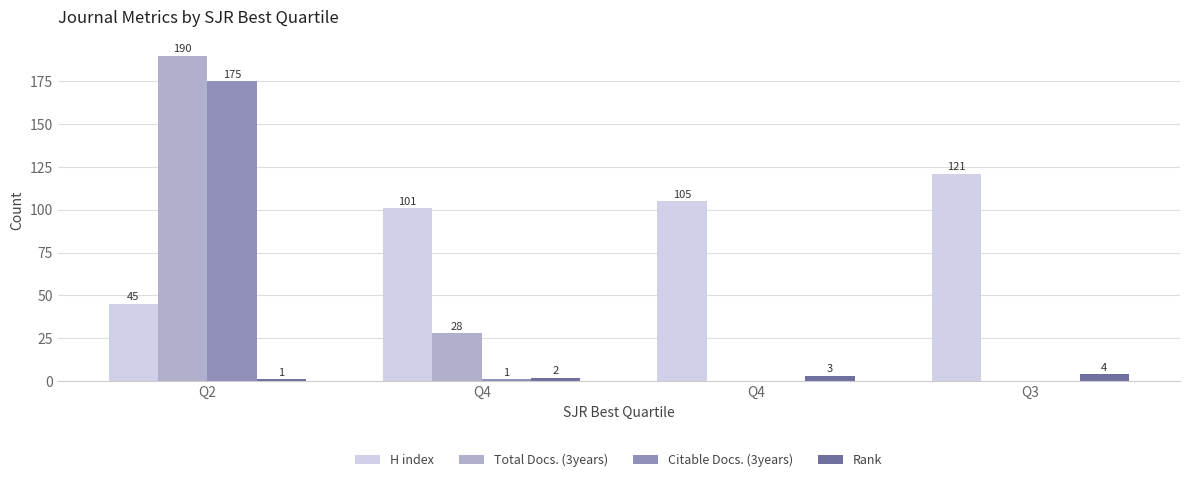

Which category has the lowest value across all series?

Q4